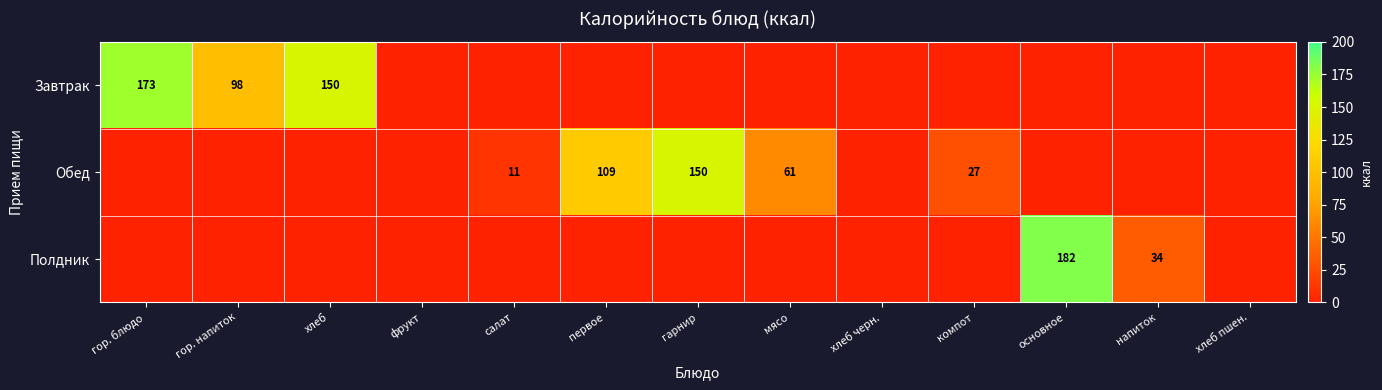

True or false: Обед has a value of 22 at первое.

False